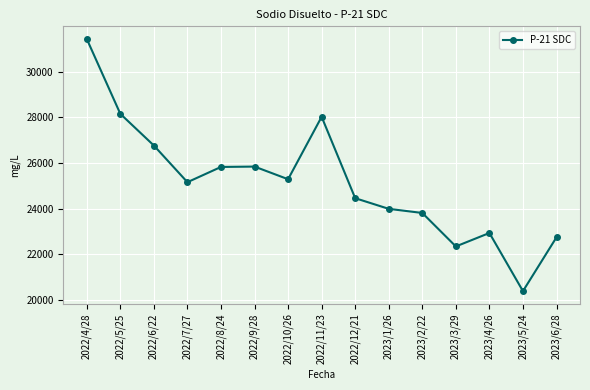

What is the value of the 15th point from the left?

22743.9